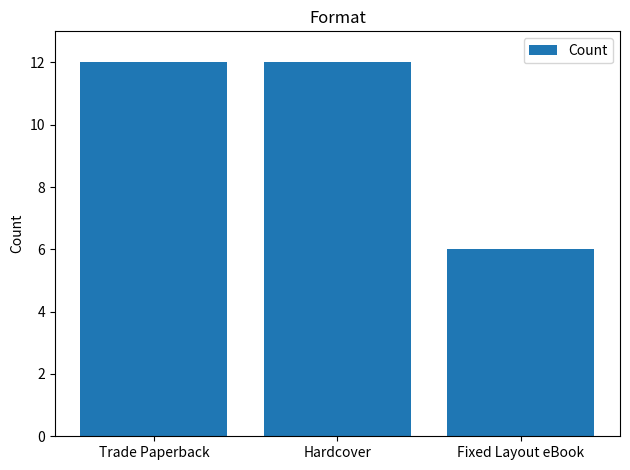

What is the label of the 2nd bar from the left?

Hardcover